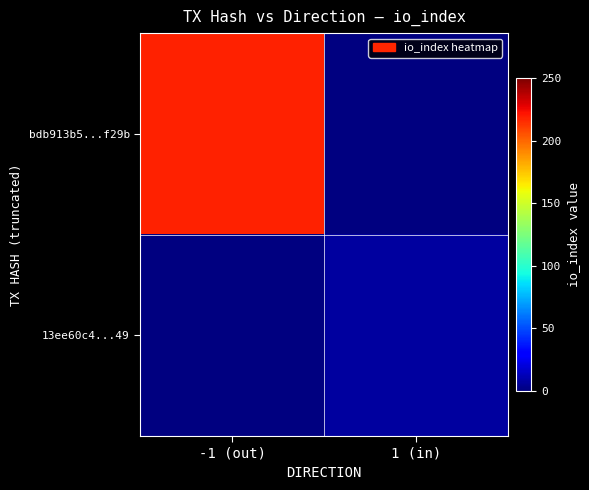

Is the value of 13ee60c4...49 at 1 (in) greater than the value of bdb913b5...f29b at 1 (in)?

No